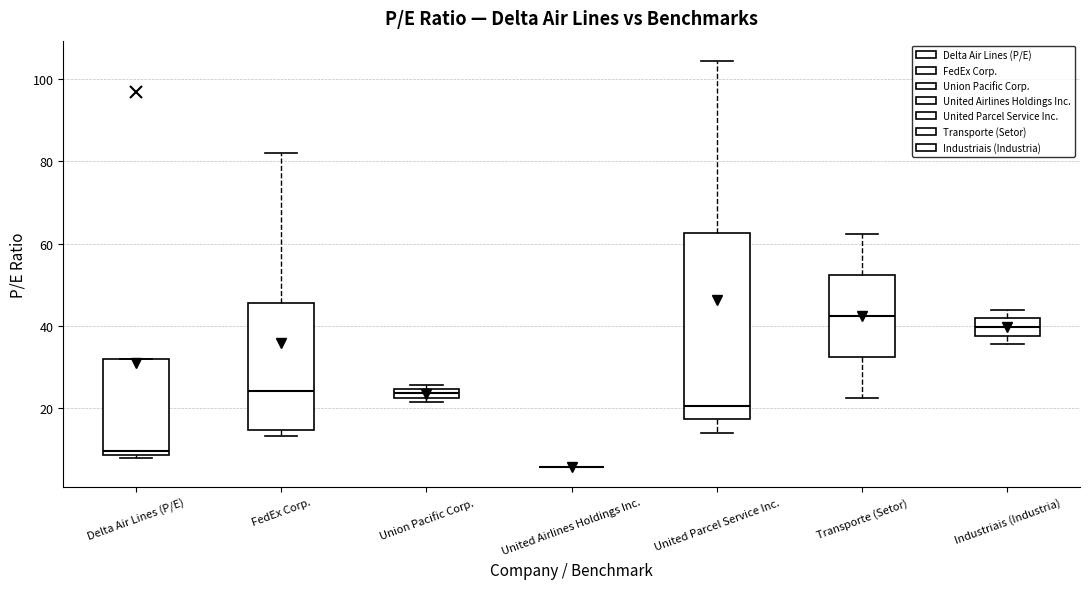

Which box is the tallest, from its lower edge to its upper edge?

United Parcel Service Inc.